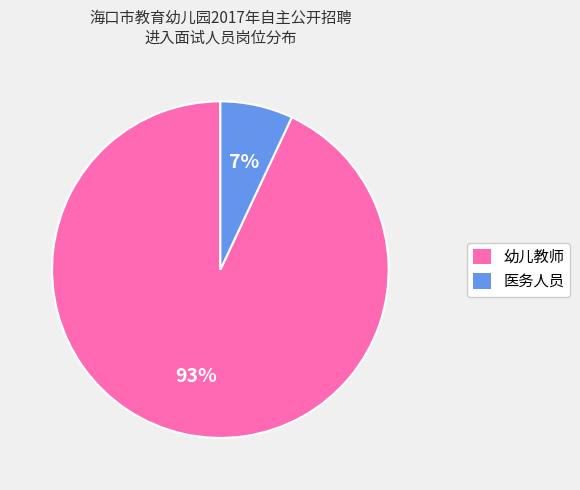

Rank the categories by value from lowest to highest.

医务人员, 幼儿教师